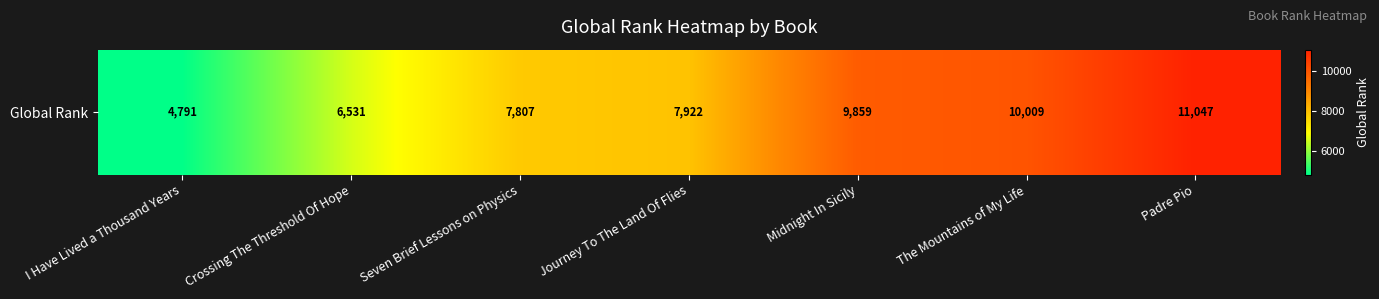

What is the change in value from Crossing The Threshold Of Hope to Padre Pio?

+4516